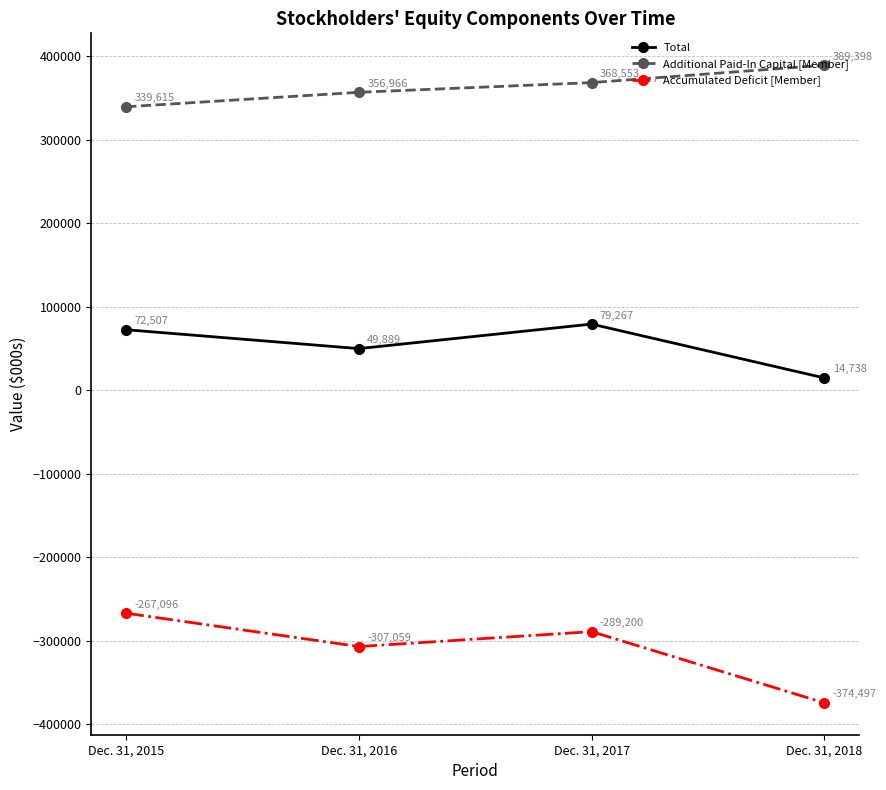

How many Accumulated Deficit [Member] values are between -307059 and -267096?

3